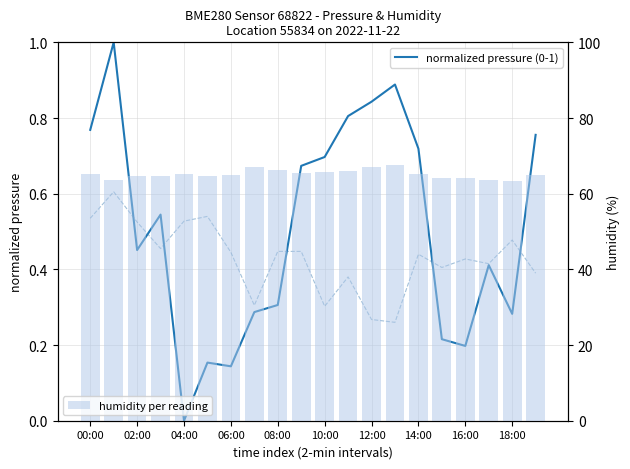

What is the difference between the maximum and minimum values in the humidity per reading series?

4.2